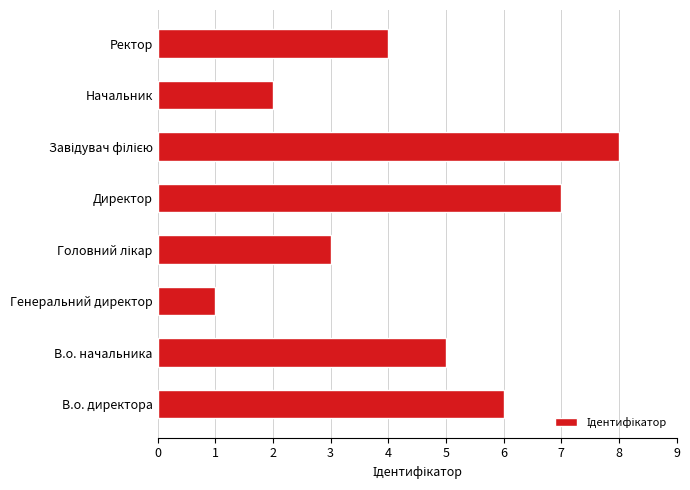

The chart shows a value of 11 at Директор. True or false?

False